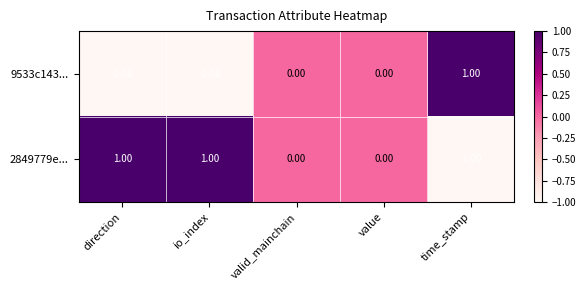

Where does the 2849779e... series first go above 0?

direction